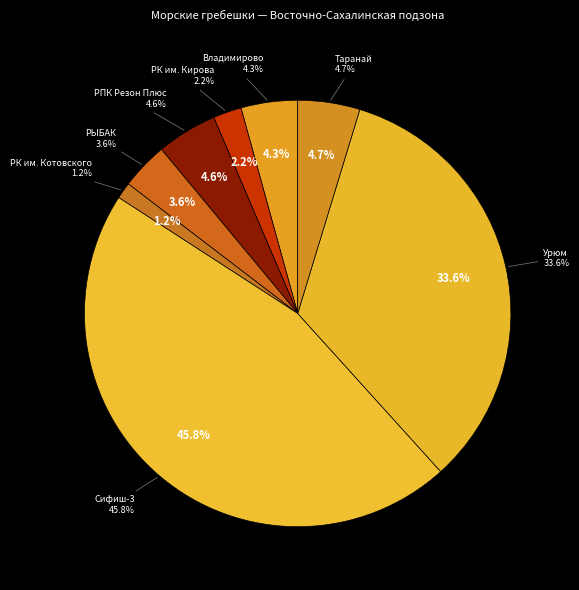

The ООО «РК им. Кирова» slice represents 2% of the pie. True or false?

True